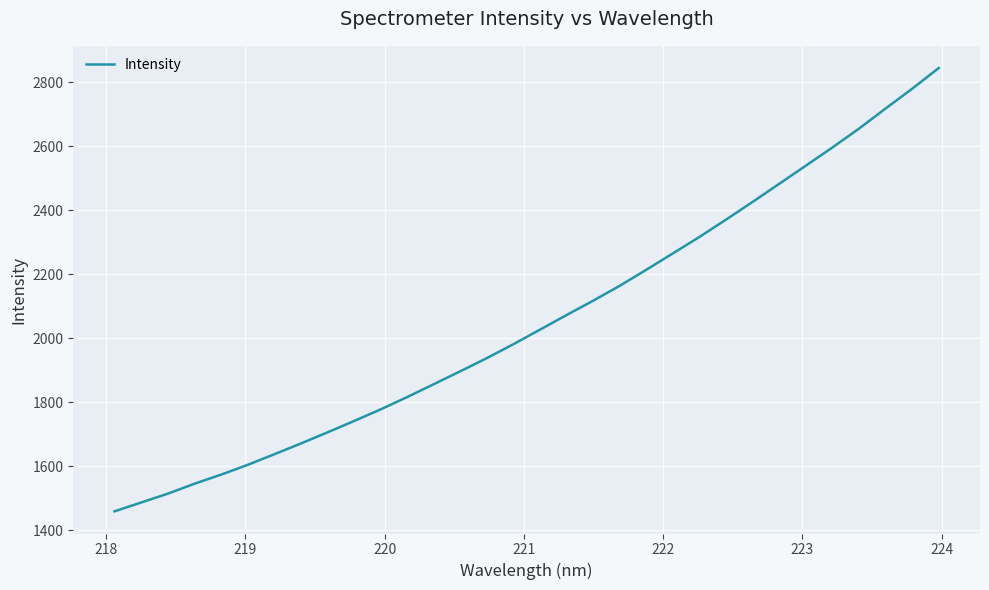

What is the difference between the maximum and minimum values?

1385.2